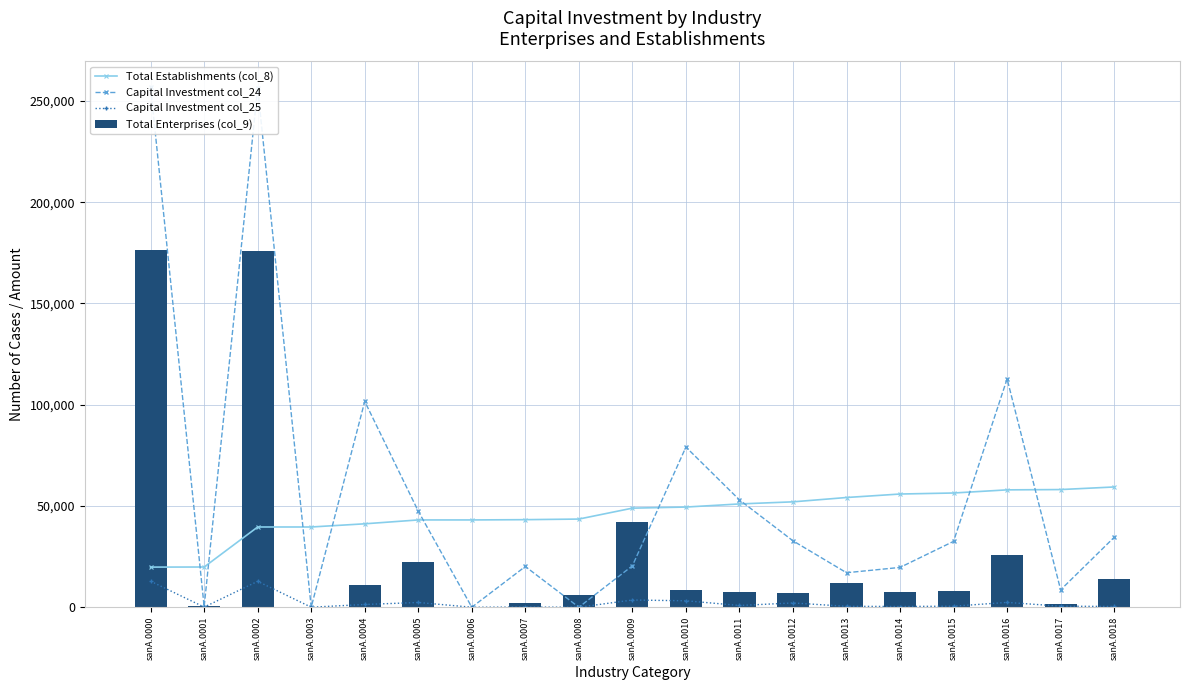

What is the average value of the Total Enterprises (col_9) series?

27846